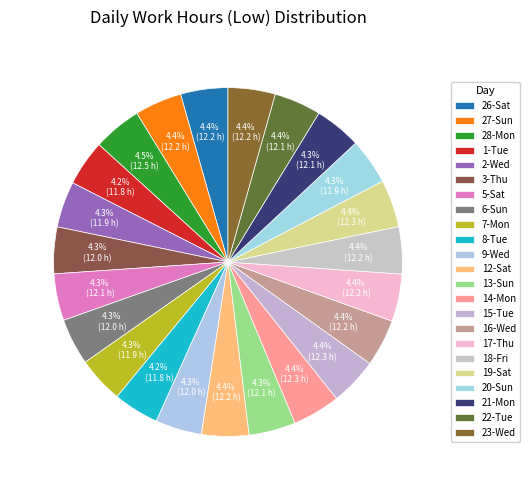

What is the change in value from 14-Mon to 20-Sun?

-0.4